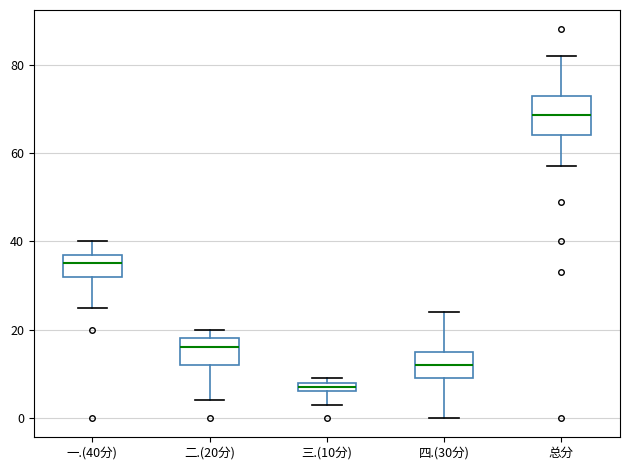

Comparing the boxes themselves (not the whiskers), which one is the tallest?

总分